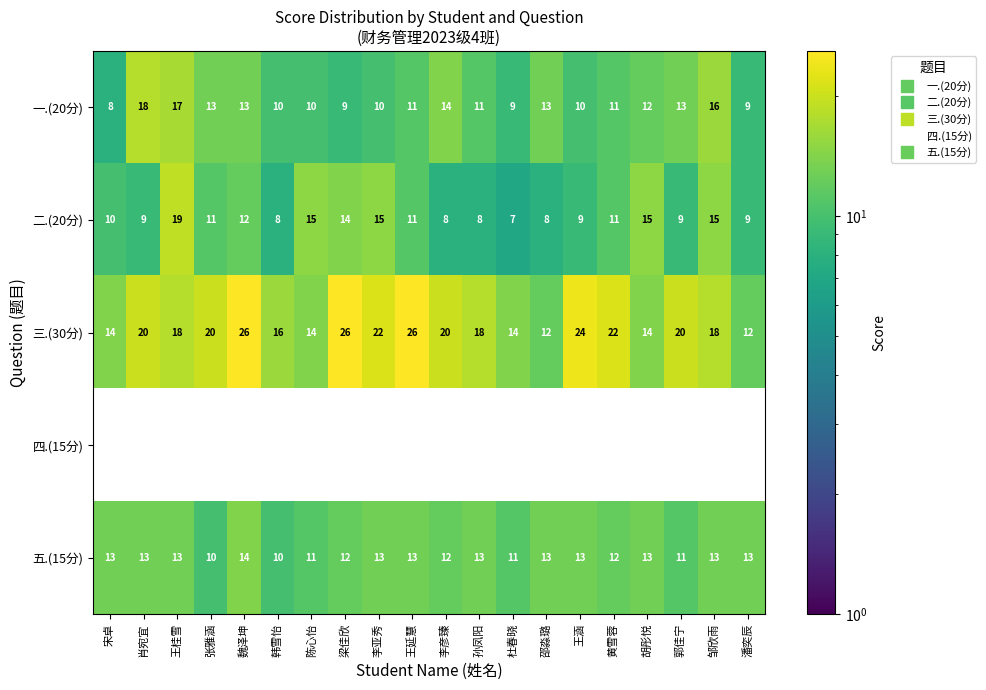

What is the average value of the 一.(20分) series?

12